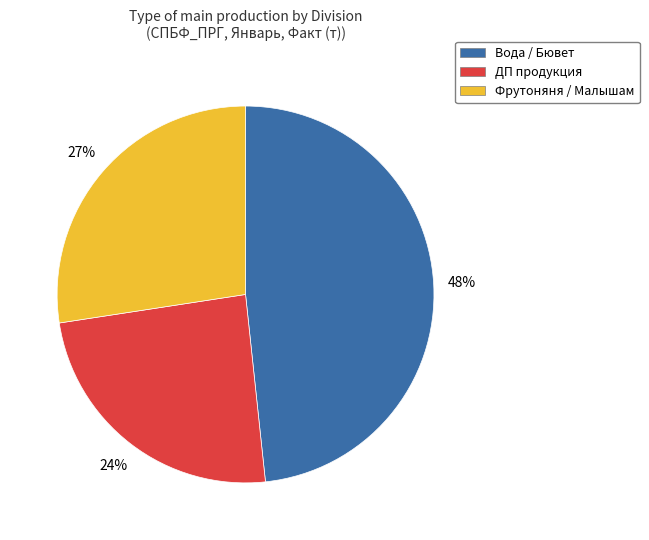

Approximately how many times larger is the value at Фрутоняня / Малышам compared to Вода / Бювет?

0.6